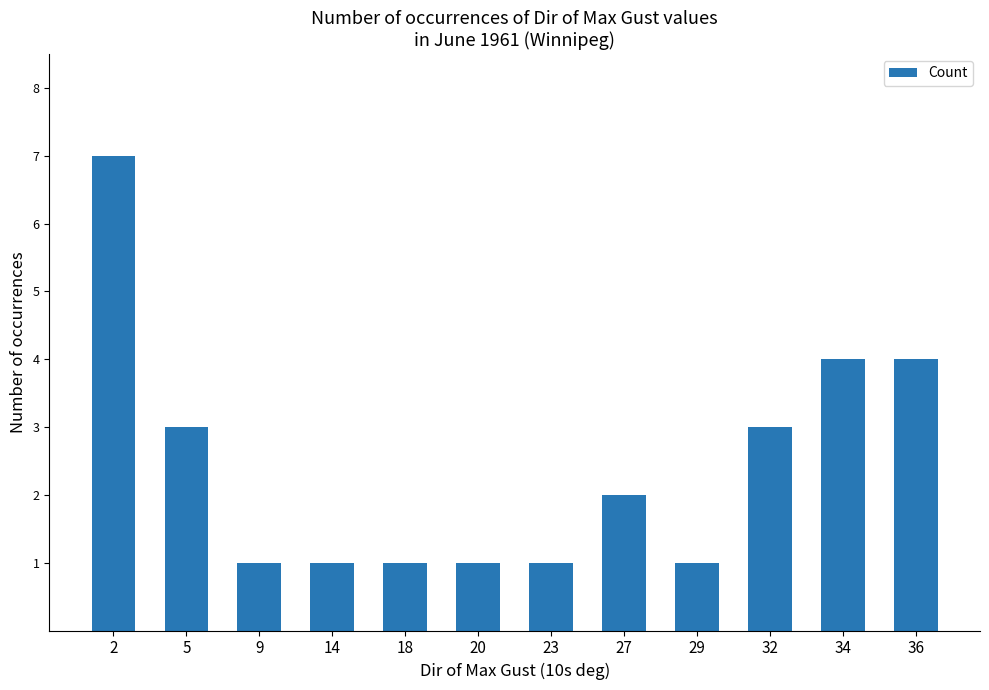

What is the value of the 1st bar from the left?

7